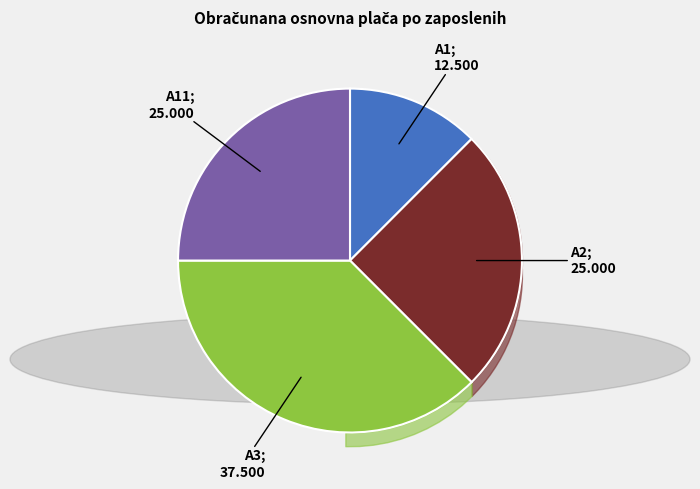

Is there a majority slice in this chart?

No